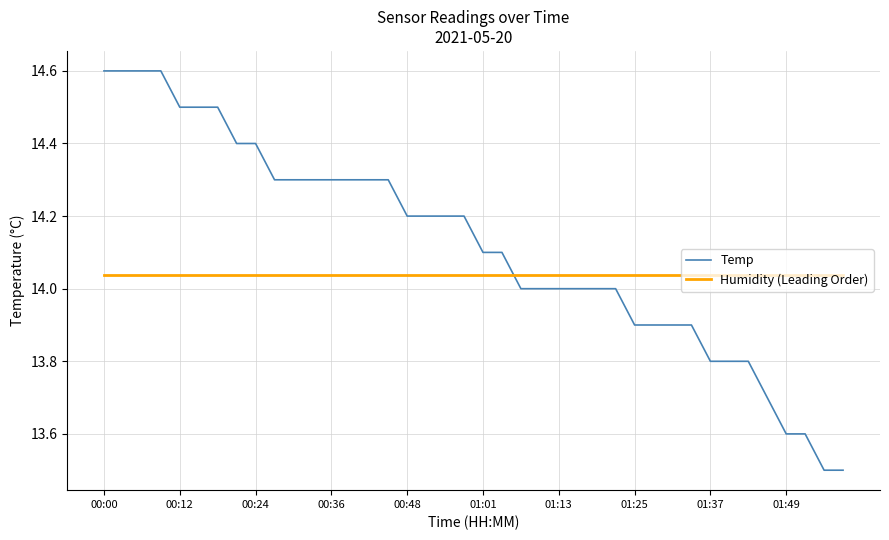

List the series in order of their overall mean, highest first.

Temp, Humidity (Leading Order)